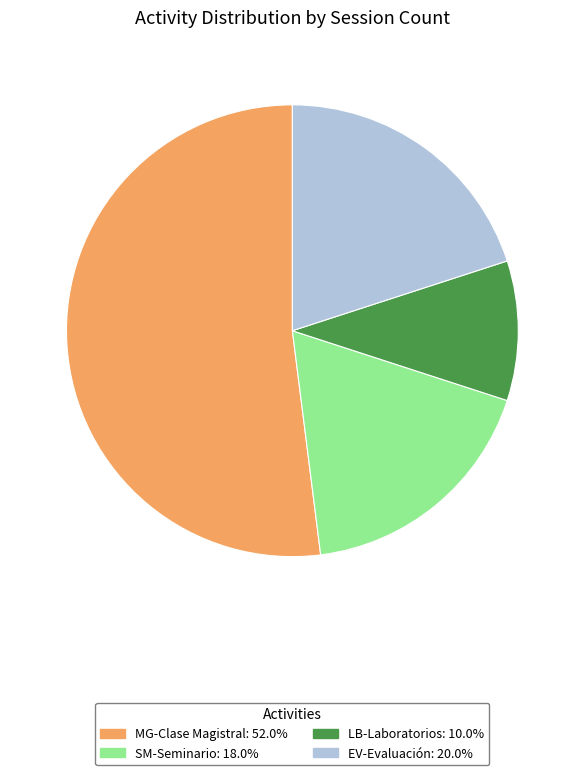

Does LB-Laboratorios represent more than half of the total?

No